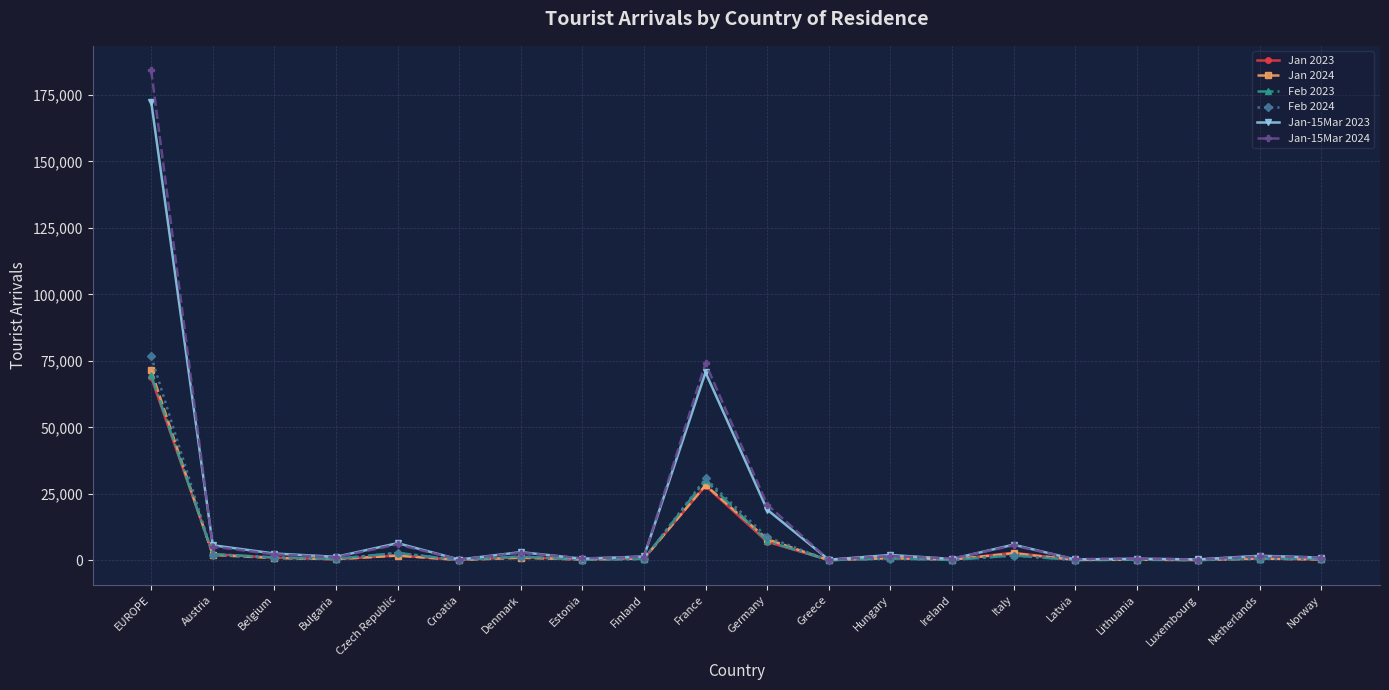

Is the value of Jan-15Mar 2023 at Italy greater than the value of Jan 2024 at Greece?

Yes